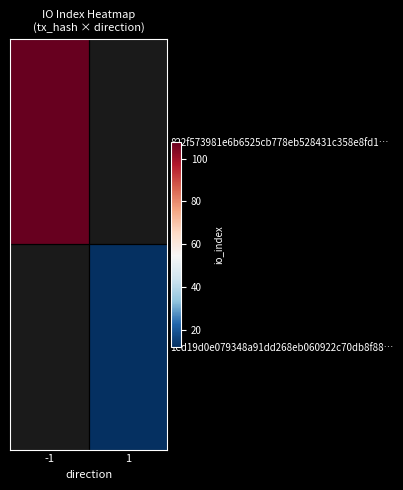

Which series has the widest spread of values?

822f573981e6b6525cb778eb528431c358e8fd1…